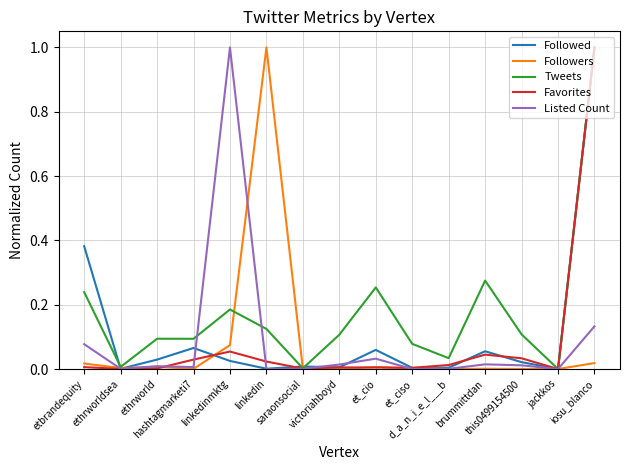

Which series has the largest total across all categories?

Tweets